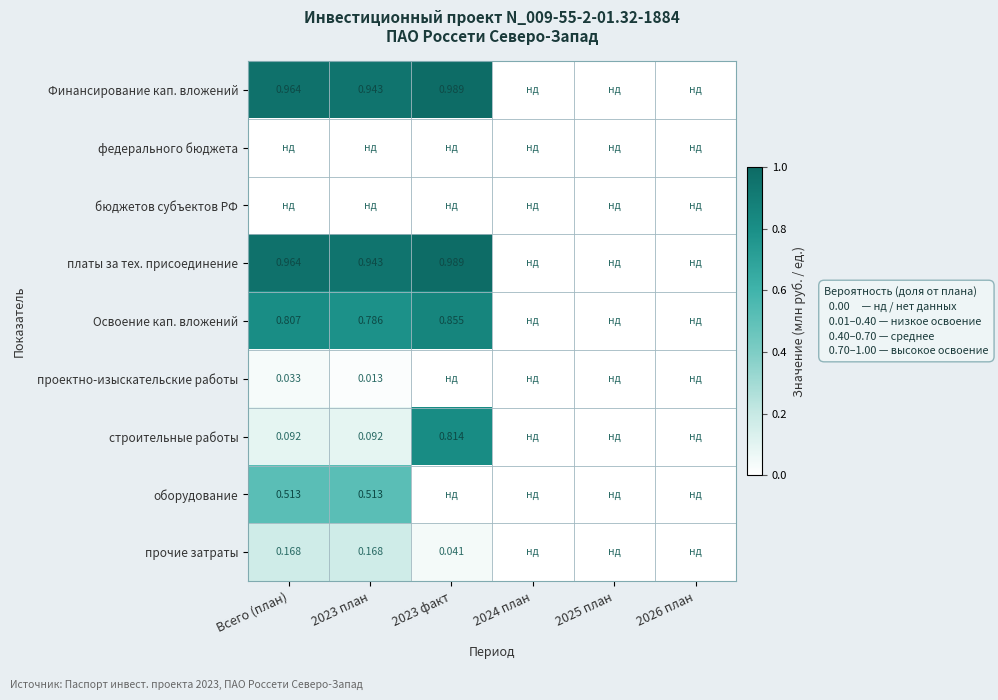

Is the value of прочие затраты at 2023 факт greater than the value of Освоение кап. вложений at 2023 факт?

No